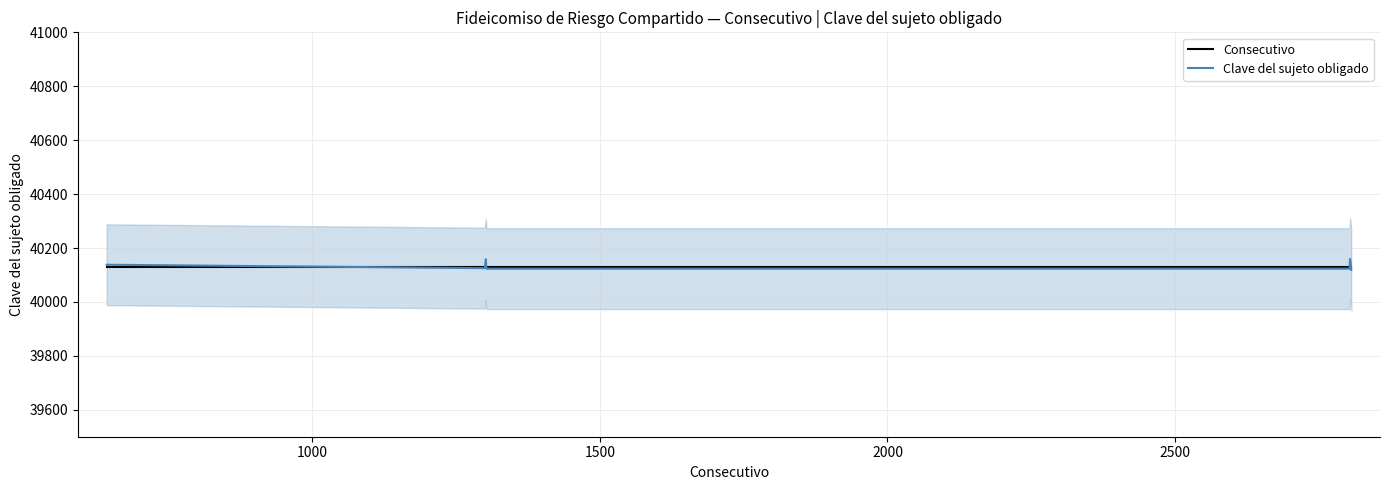

What is the highest value of the Consecutivo series?

40128.0